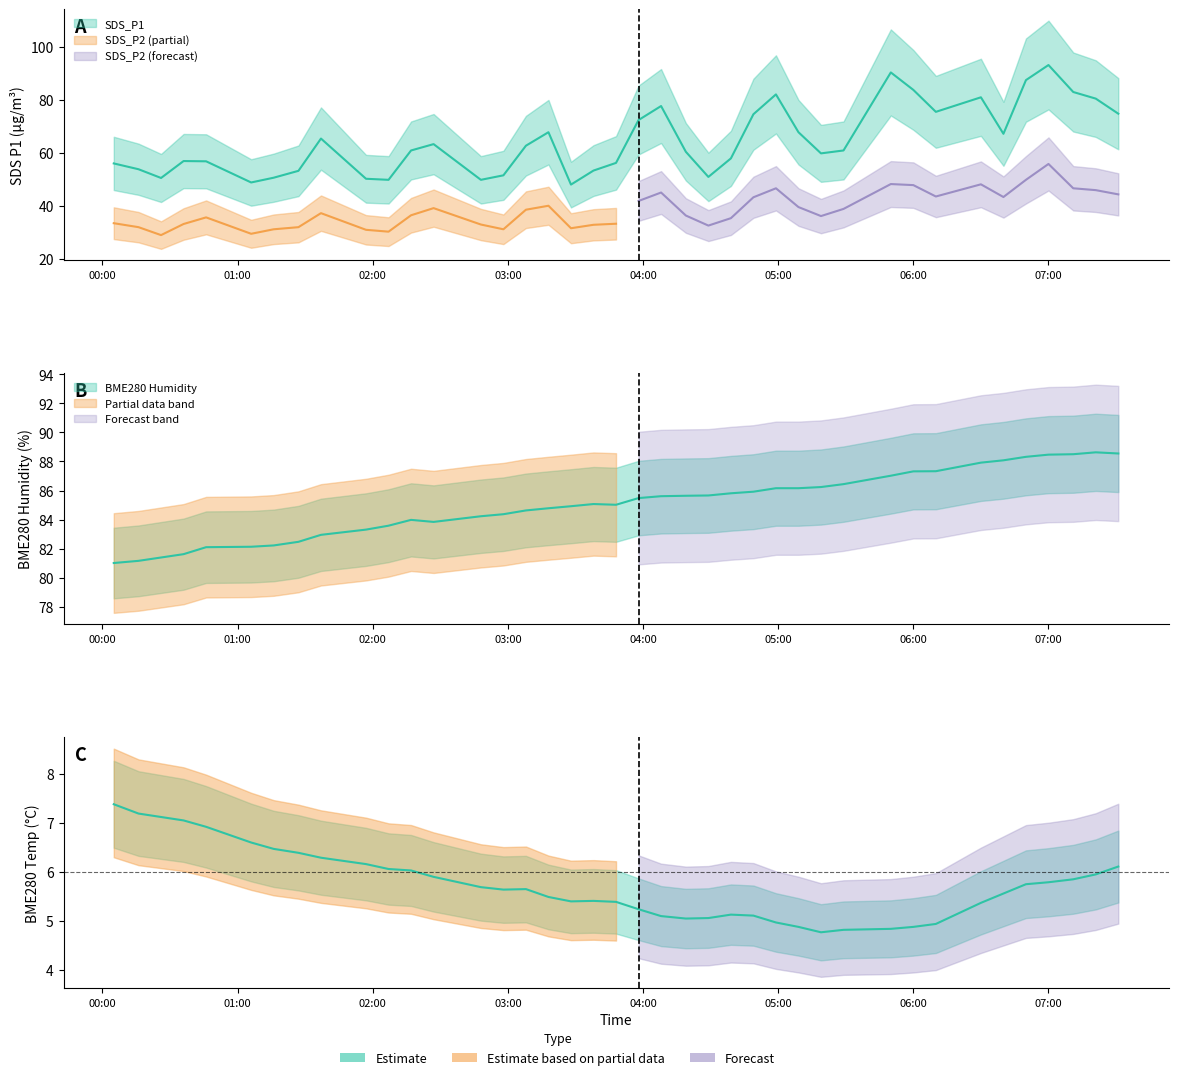

List the series in order of their peak value, highest first.

SDS_P1, BME280_humidity, BME280_temperature